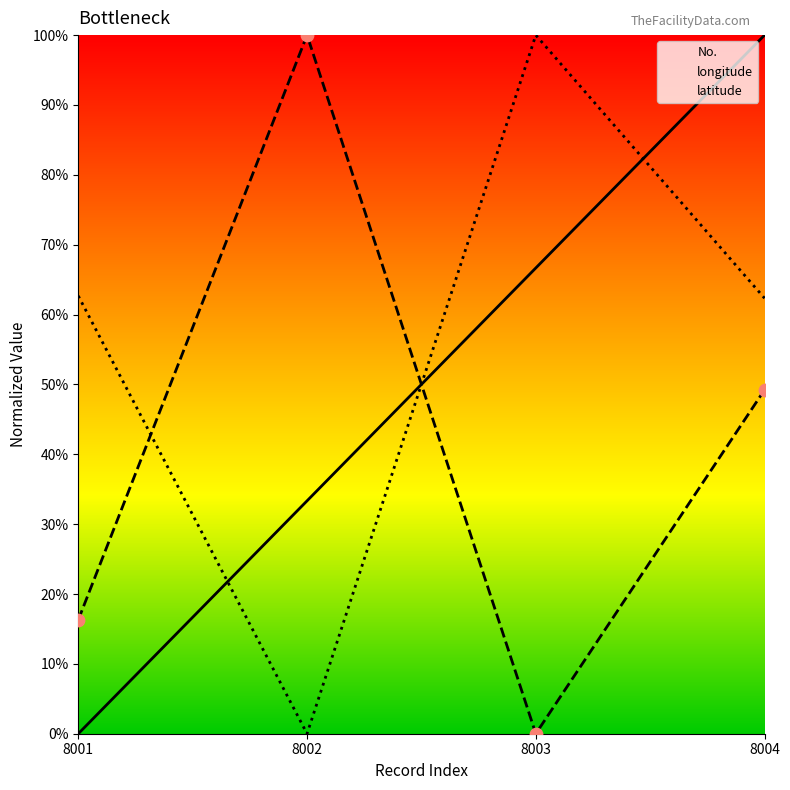

Which series has the largest Y range (max minus min)?

No.